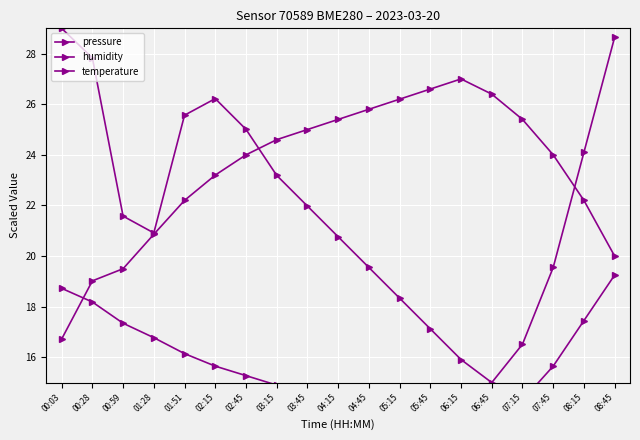

How many series are shown in this chart?

3